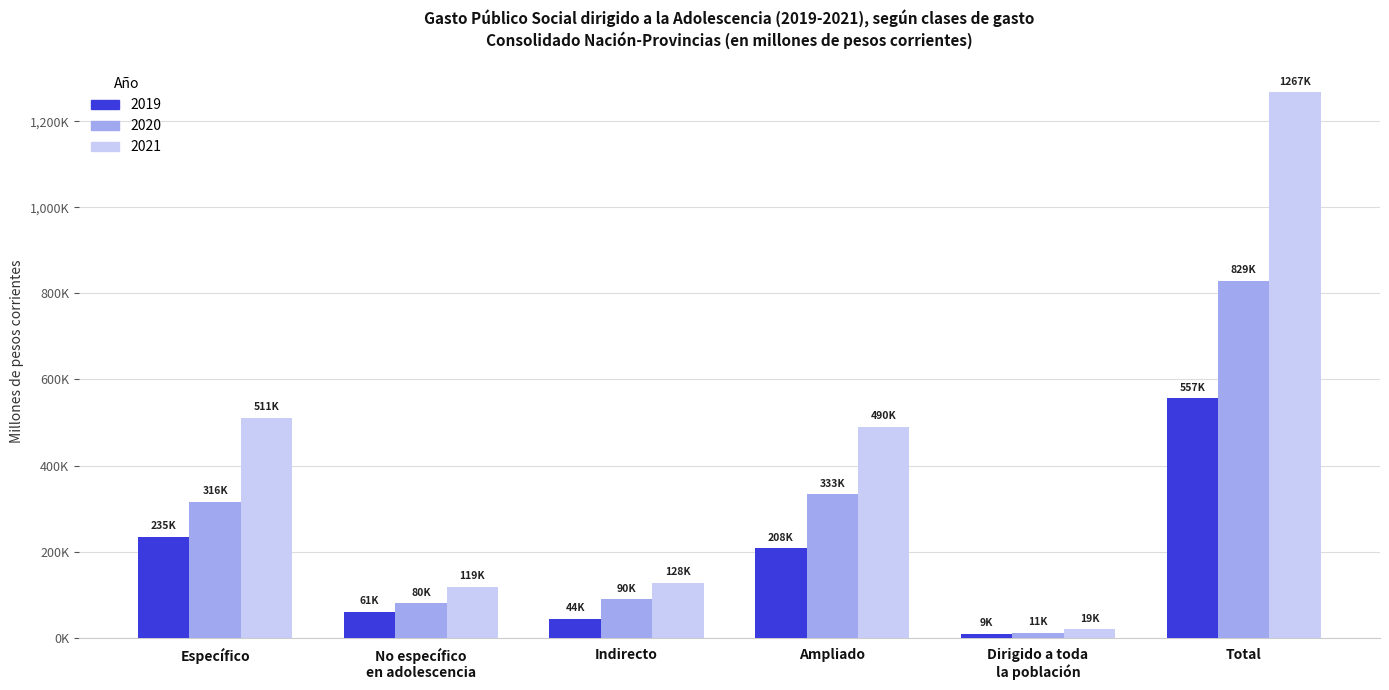

Are the bars horizontal?

No